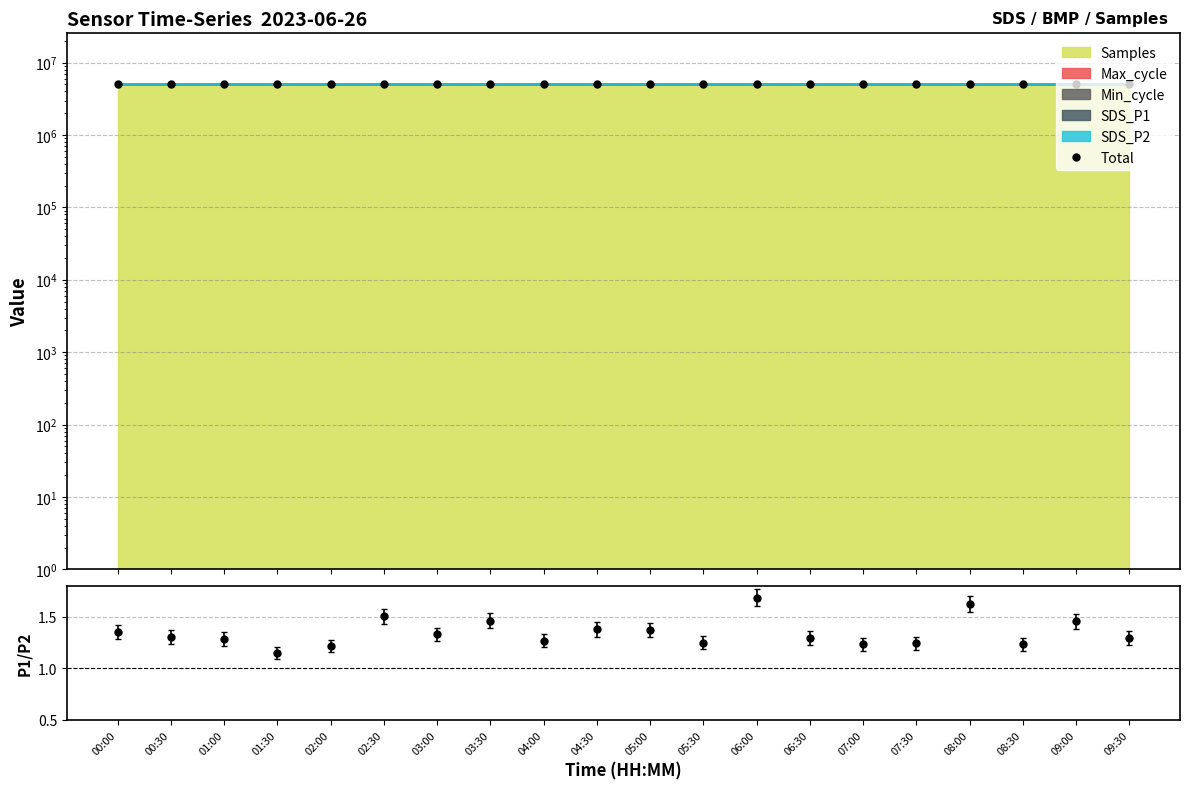

Which has a higher value, 07:00 or 00:00?

07:00